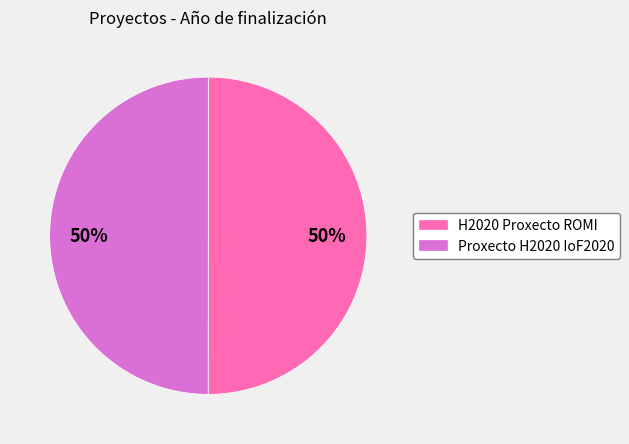

The Proxecto H2020 IoF2020 slice represents 37% of the pie. True or false?

False